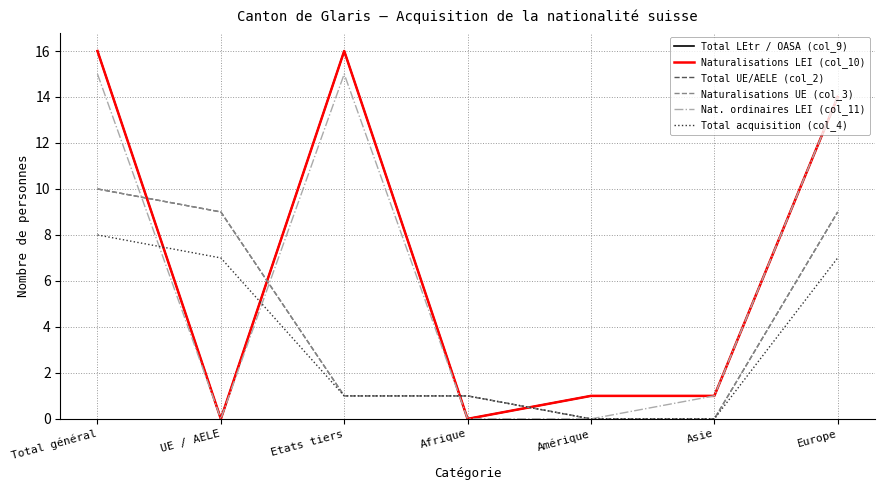

Which series has the widest spread of values?

Total LEtr / OASA (col_9)